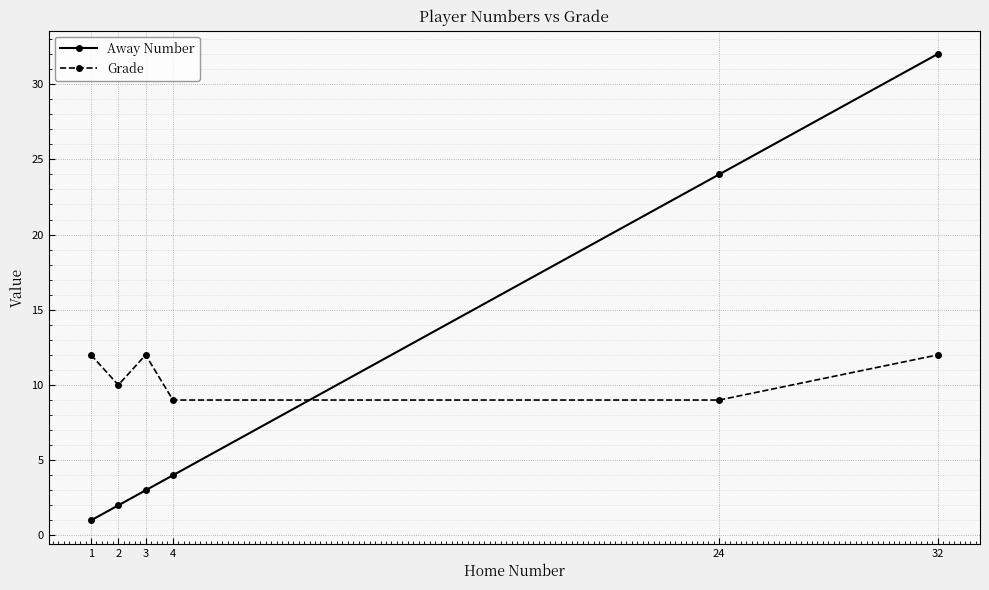

What is the spread (max minus min) of values at 24?

15